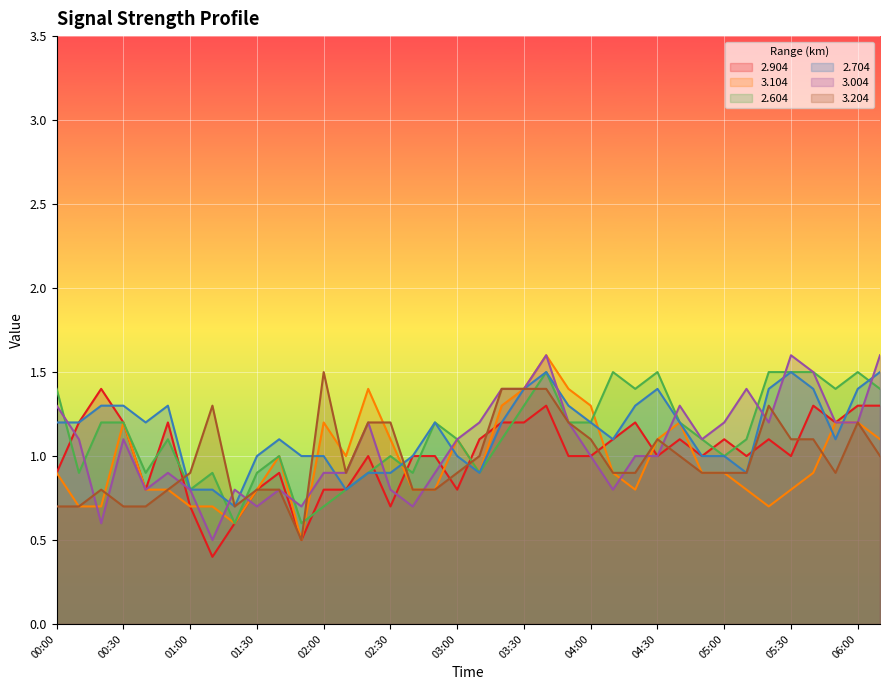

What position from the right is 01:20?

30